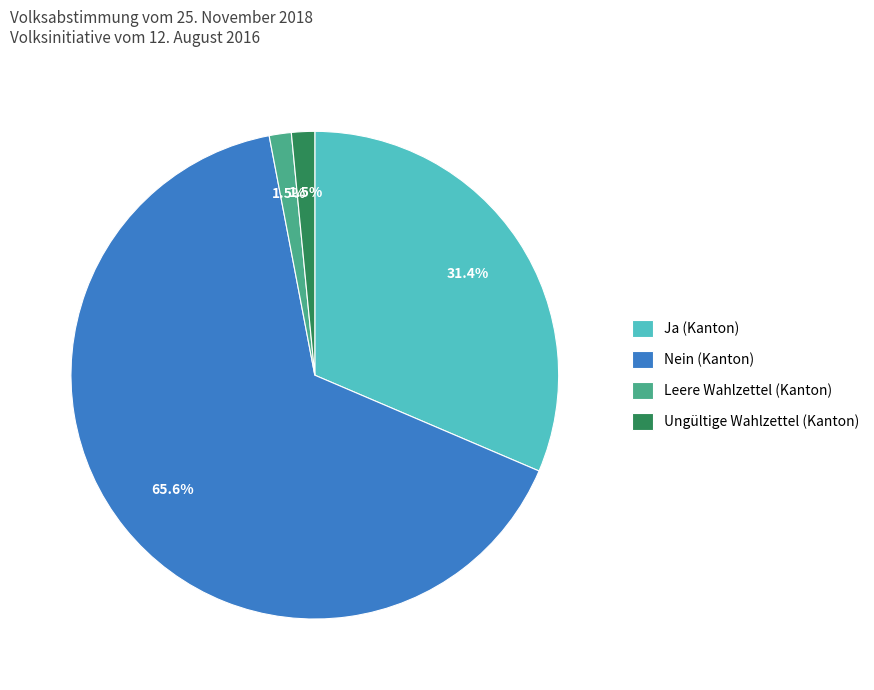

To the nearest percent, what is the average slice percentage?

25%